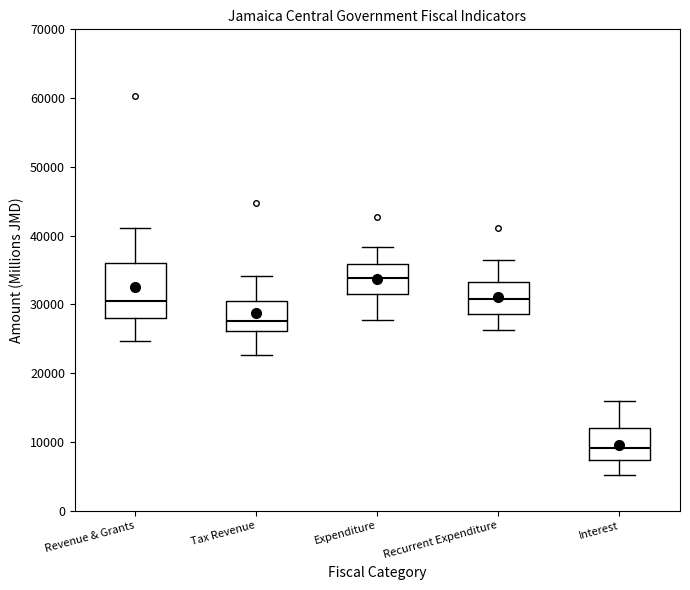

Reading left to right, read every box against the y-axis: the position of its median line, the range the box covers, and the ends of its whiskers. The values are not printed on the chart, so give them approximately, as read against the axis.

Revenue & Grants: median 30000, box 28000 to 36000, whiskers 25000 to 41000
Tax Revenue: median 28000, box 26000 to 31000, whiskers 23000 to 34000
Expenditure: median 34000, box 31000 to 36000, whiskers 28000 to 38000
Recurrent Expenditure: median 31000, box 29000 to 33000, whiskers 26000 to 36000
Interest: median 9000, box 7000 to 12000, whiskers 5000 to 16000